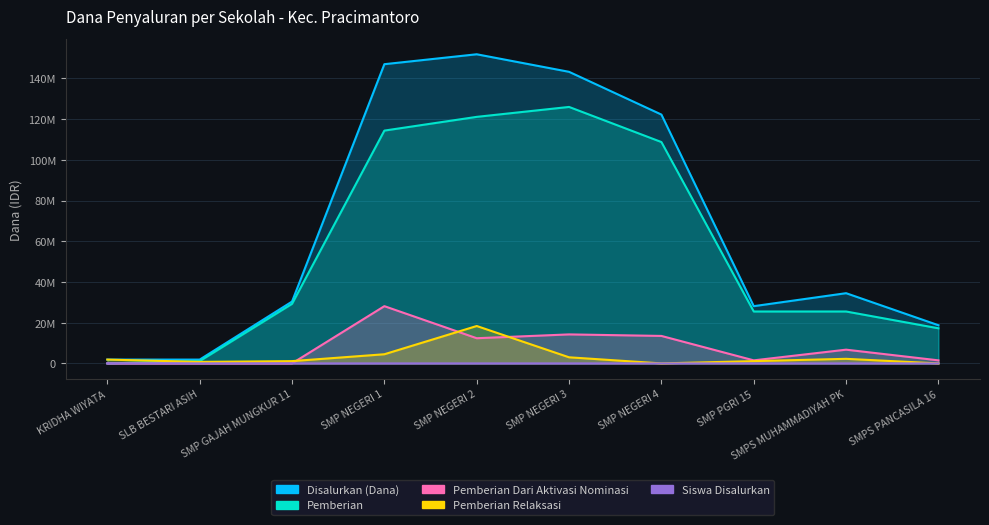

Reading left to right, what are all the values shown in this chart?

Disalurkan (Dana): 1875000	1875000	30375000	147000000	151875000	143250000	122250000	28125000	34500000	18750000
Pemberian: 0	1125000	29250000	114375000	121125000	126000000	108750000	25500000	25500000	17250000
Pemberian Dari Aktivasi Nominasi: 0	0	0	28125000	12375000	14250000	13500000	1500000	6750000	1500000
Pemberian Relaksasi: 1875000	750000	1125000	4500000	18375000	3000000	0	1125000	2250000	0
Siswa Disalurkan: 3	3	51	246	252	235	201	45	55	34